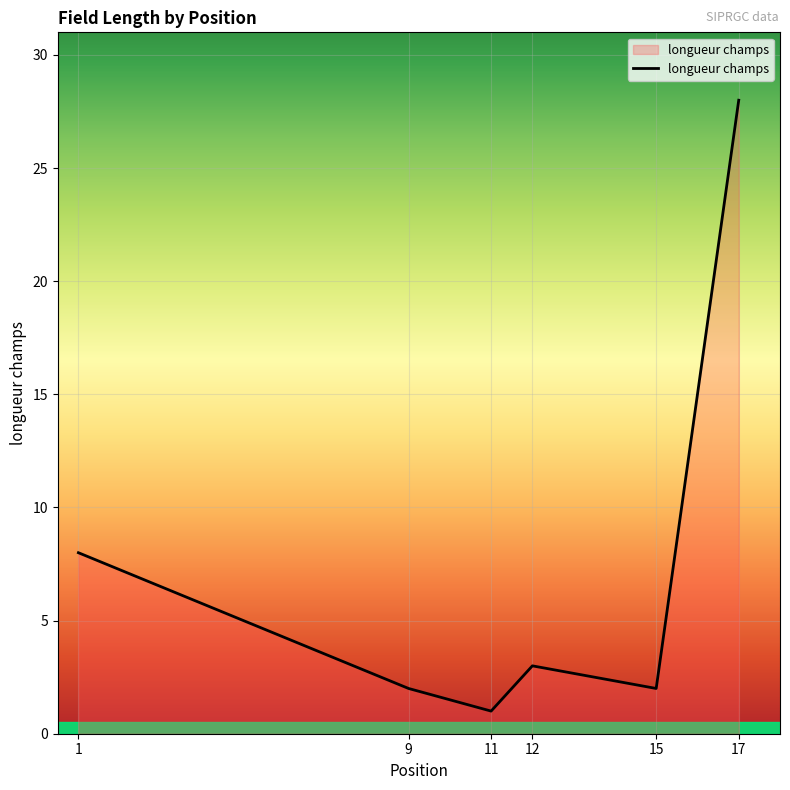

Which has a higher value, 12 or 1?

1